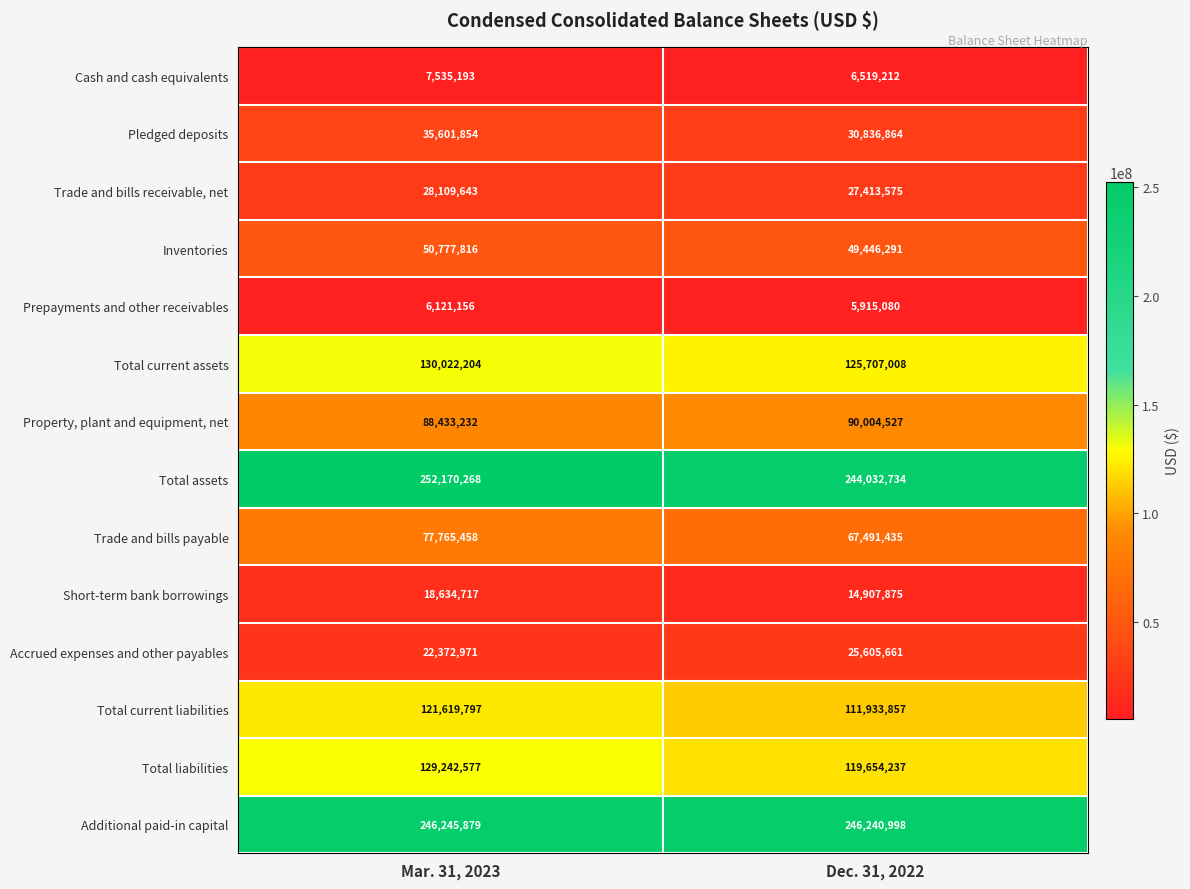

What is the highest value of the Total liabilities series?

129242577